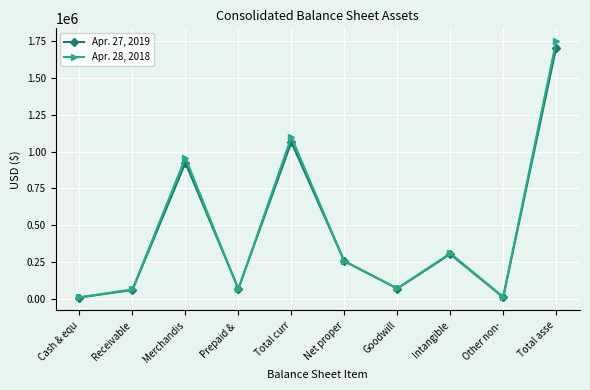

In Apr. 28, 2018, how many points are higher than both neighbors (excluding endpoints)?

3